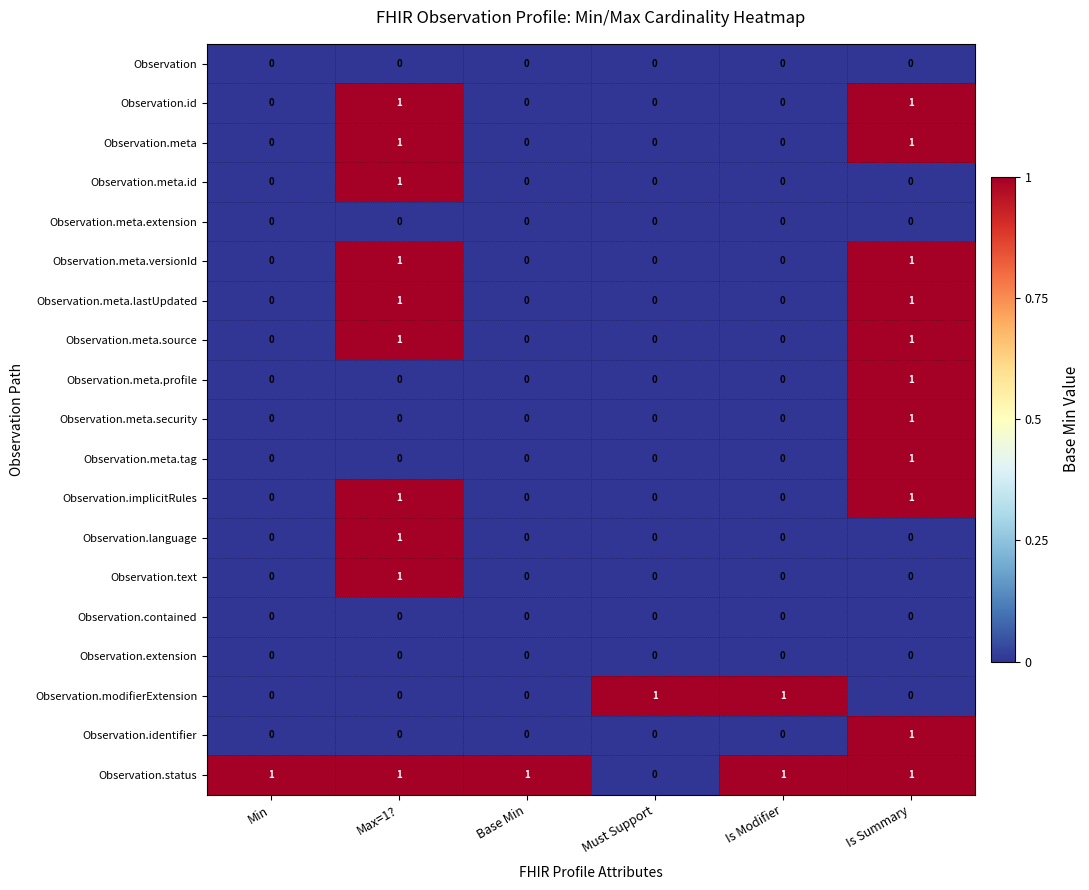

The Observation.modifierExtension series shows 0 at Is Summary. True or false?

True